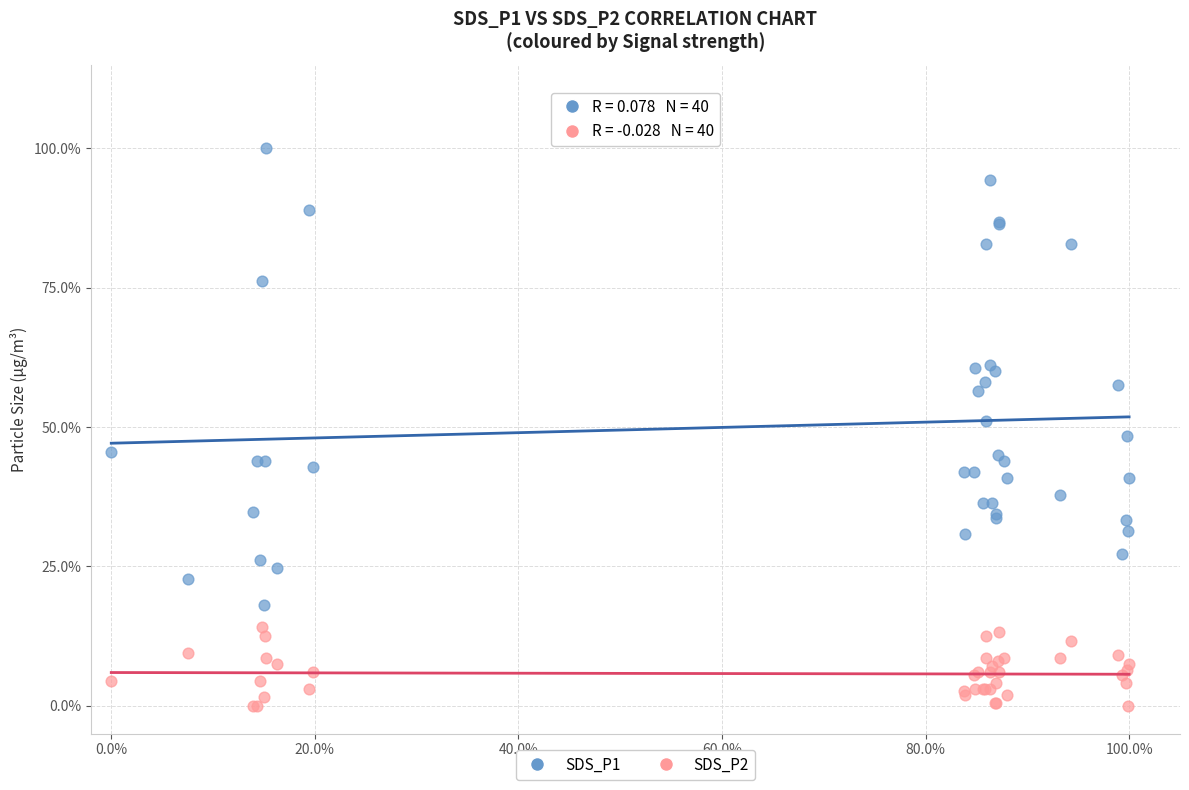

Which series reaches the maximum Y coordinate?

SDS_P1